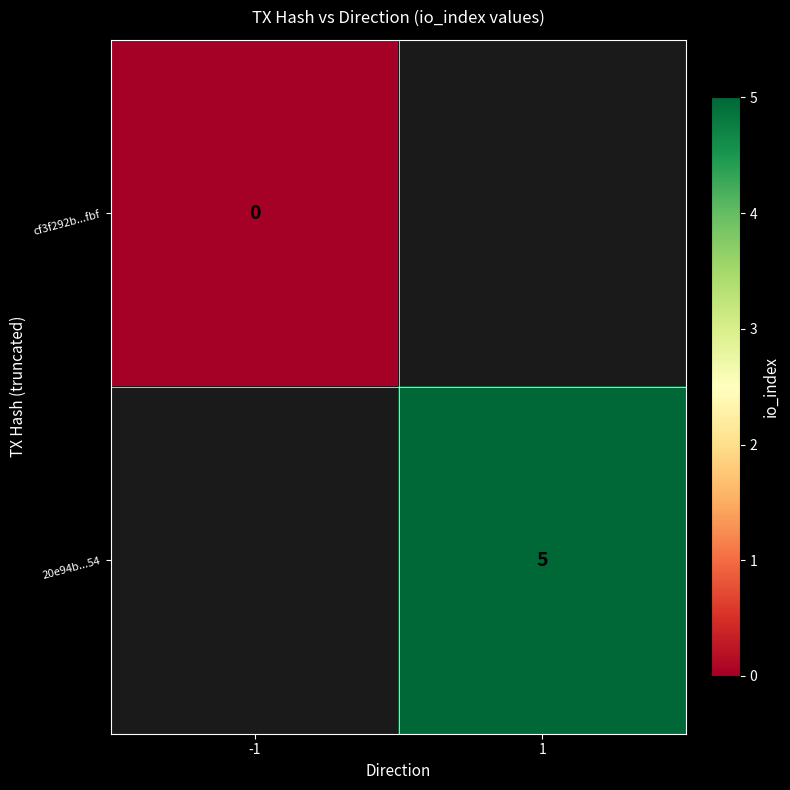

The 20e94b...54 series shows 5 at 1. True or false?

True